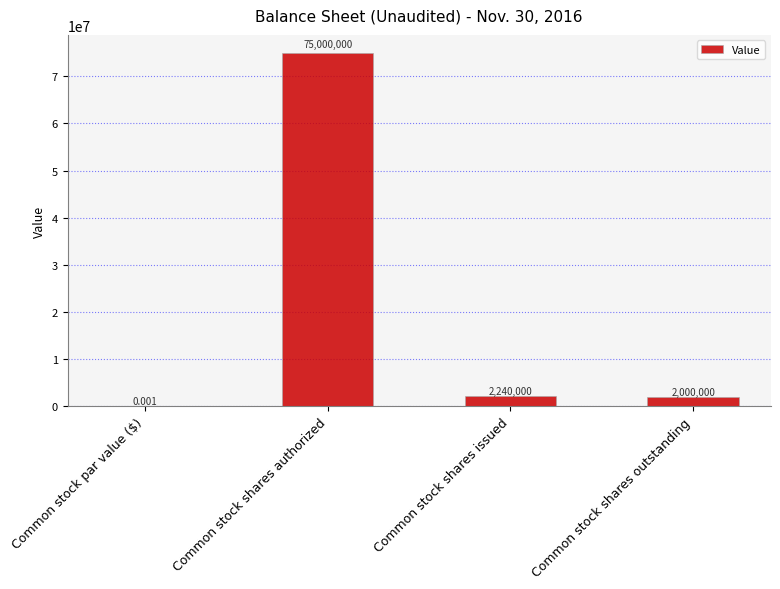

Between Common stock shares issued and Common stock par value ($), which is larger?

Common stock shares issued